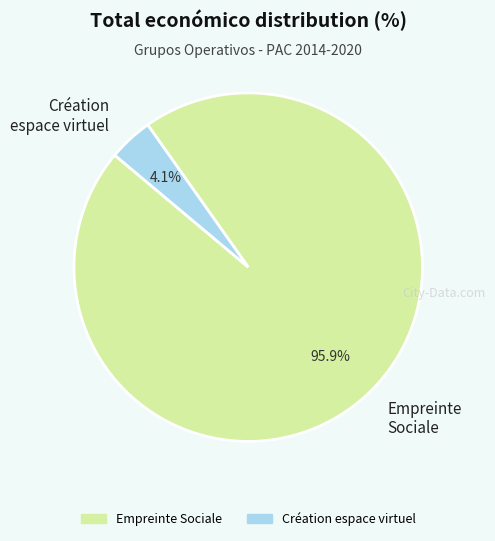

Which category has the smallest portion of the pie?

Création espace virtuel